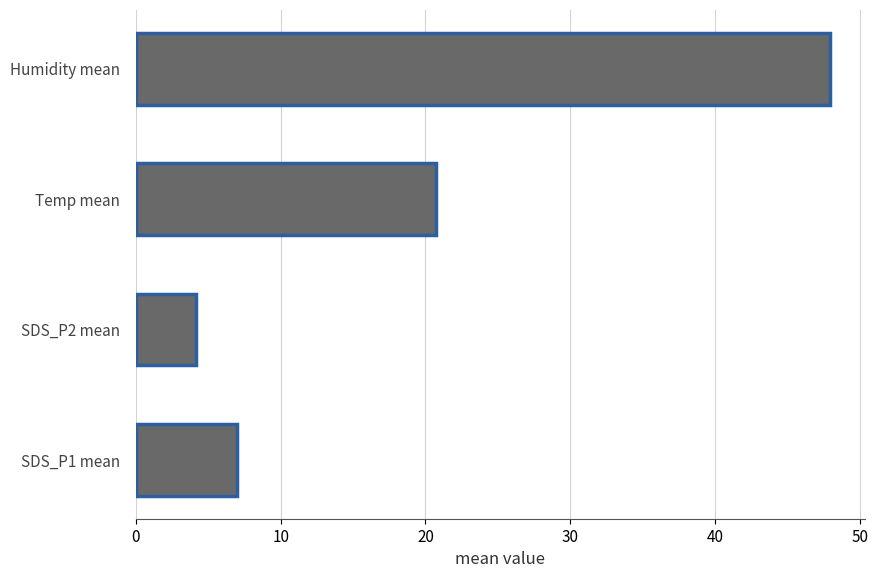

Reading bottom to top, extract all data points from this chart.

SDS_P1 mean=7.0	SDS_P2 mean=4.1	Temp mean=20.7	Humidity mean=48.0